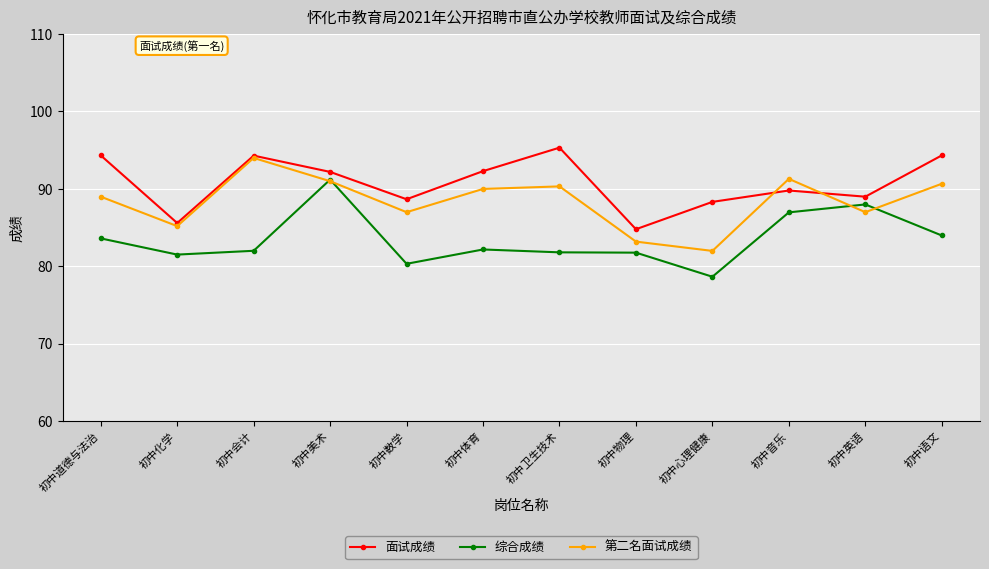

How many interior local peaks does the 第二名面试成绩 series have?

3